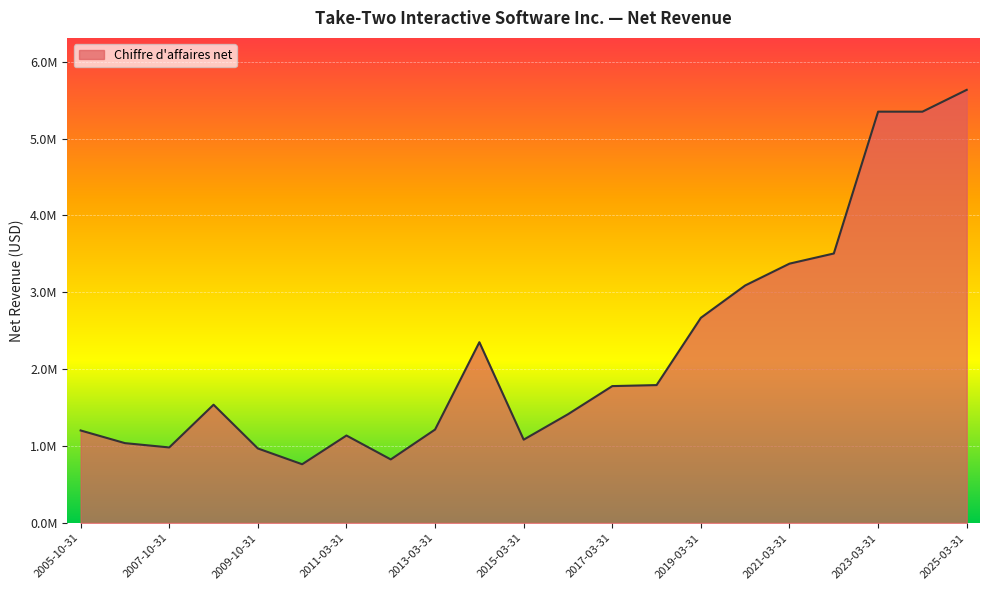

Does the chart display data point markers on the line(s)?

No